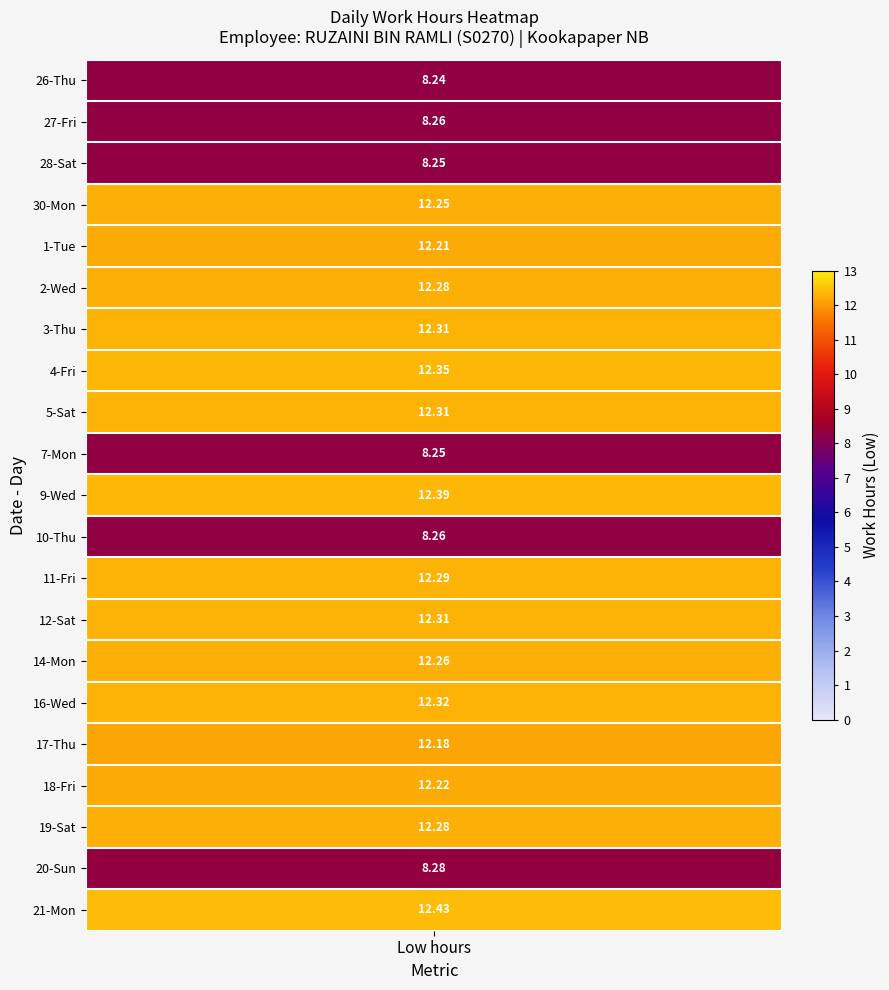

Is it true that 16-Wed equals 7.3 at 0?

False